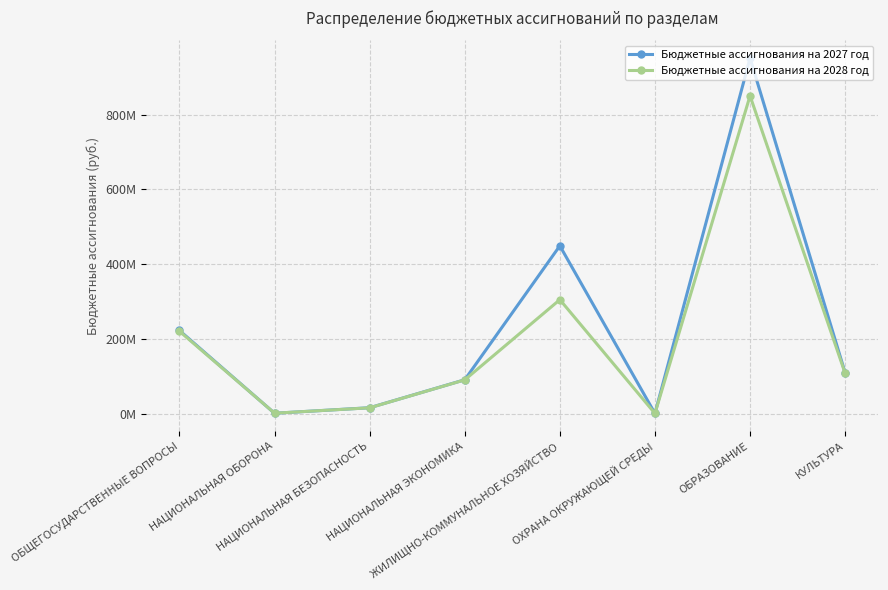

Between НАЦИОНАЛЬНАЯ БЕЗОПАСНОСТЬ and ОБРАЗОВАНИЕ, which is larger?

ОБРАЗОВАНИЕ